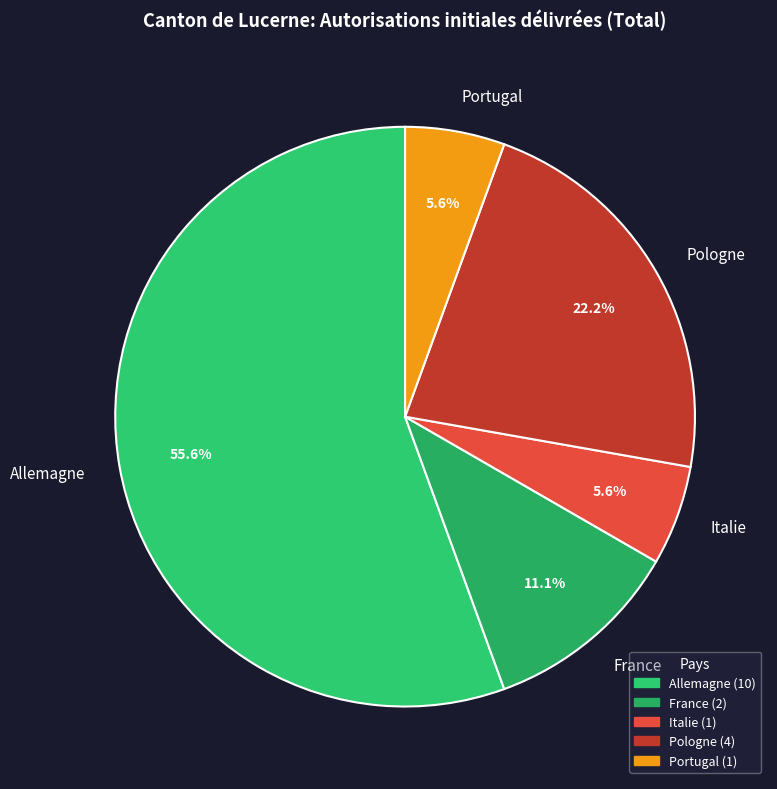

How many segments does this pie chart have?

5